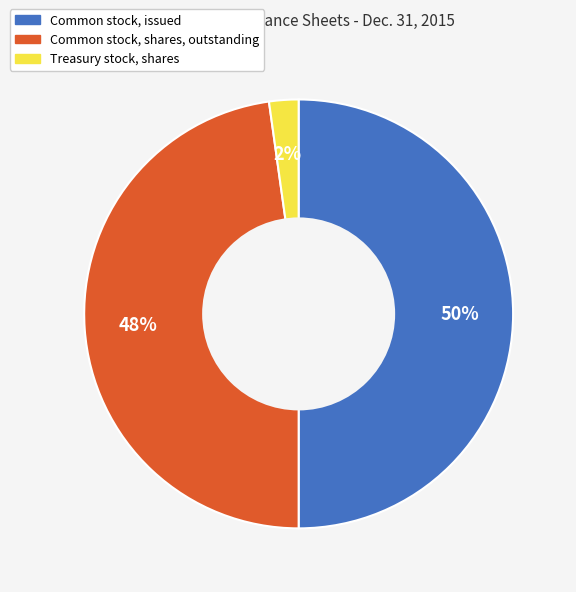

To the nearest percent, what percentage of the pie is Common stock, issued?

50%